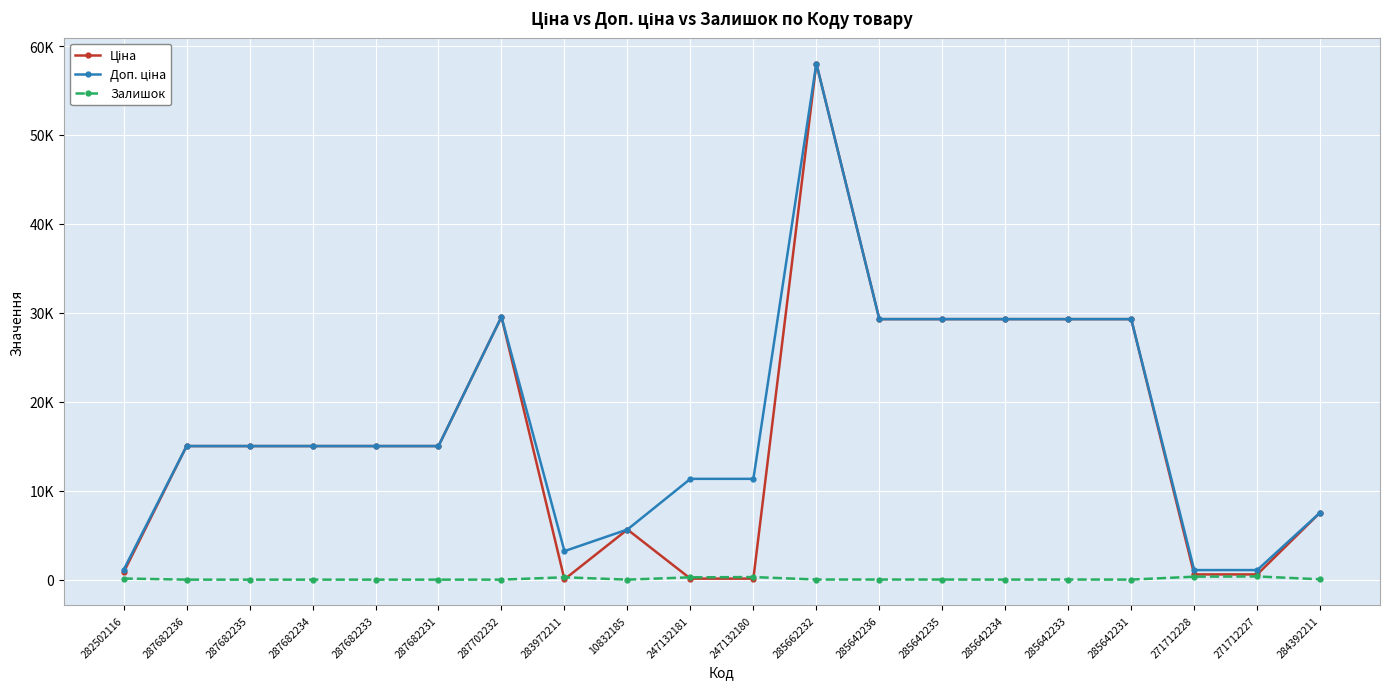

Rank the series at 287682235 from highest to lowest value.

Ціна, Доп. ціна, Залишок